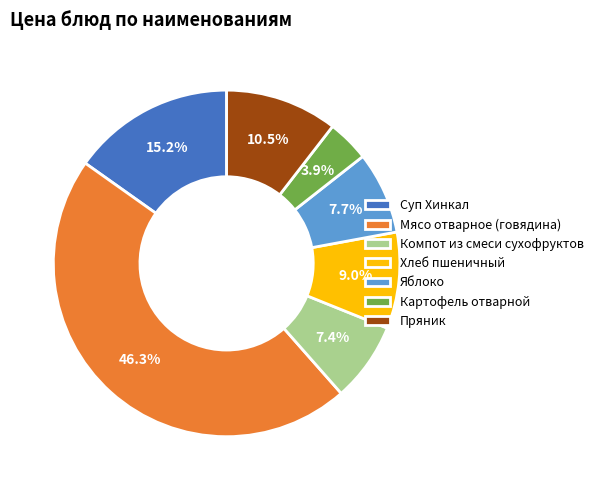

Which has a higher value, Мясо отварное (говядина) or Пряник?

Мясо отварное (говядина)